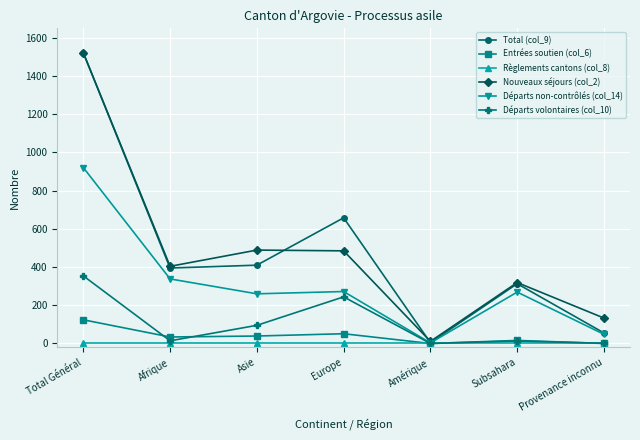

Where does the Total (col_9) series first go above 395?

Total Général